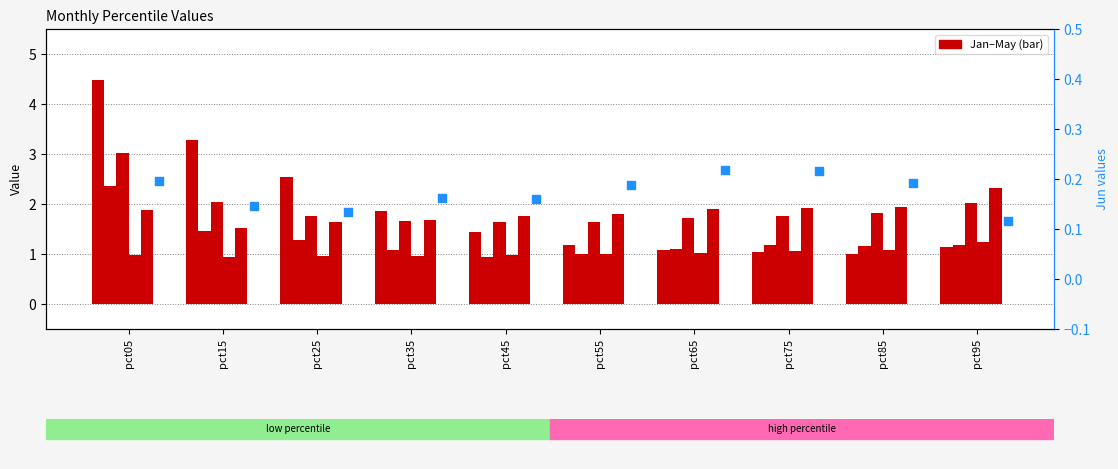

Which series reaches the minimum Y coordinate?

Jun